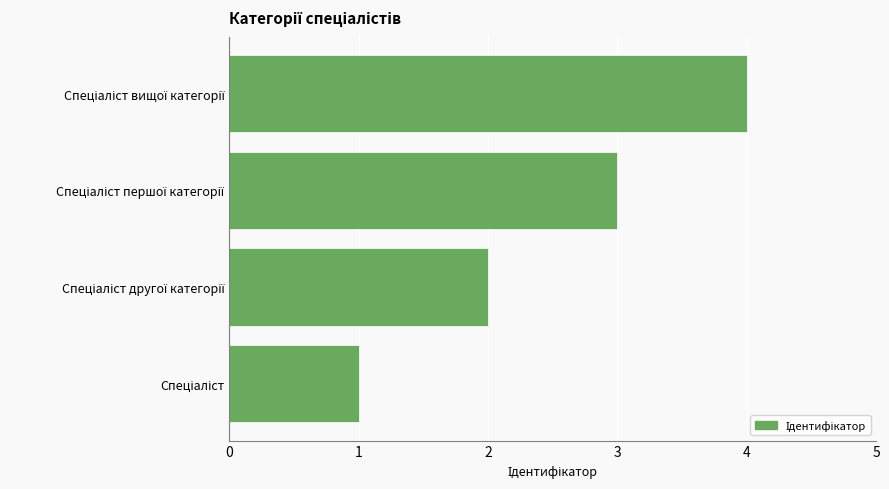

What is the sum of all values?

10